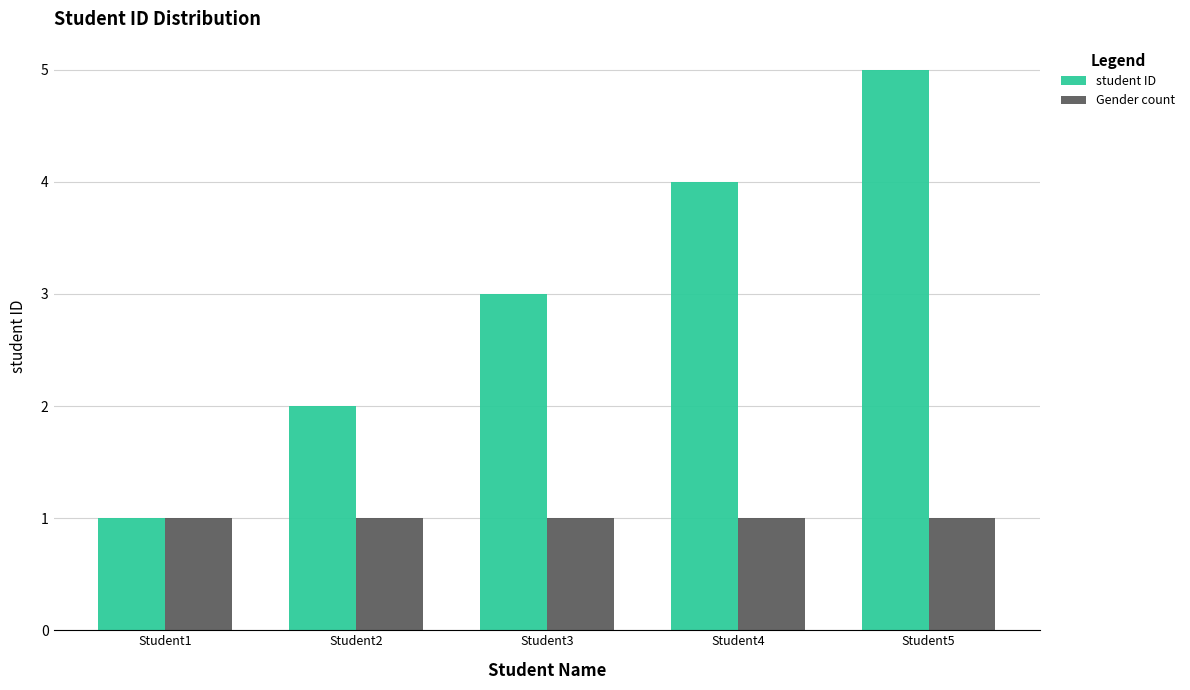

Reading left to right, list all the values displayed in this chart.

student ID: Student1=1	Student2=2	Student3=3	Student4=4	Student5=5
Gender count: Student1=1	Student2=1	Student3=1	Student4=1	Student5=1